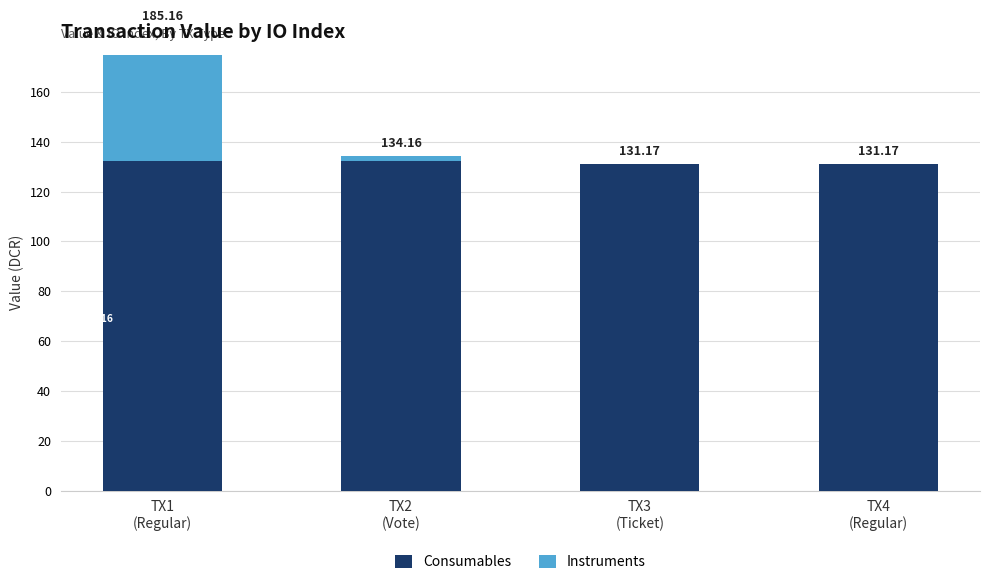

True or false: Consumables has a value of 131.2 at TX4
(Regular).

True